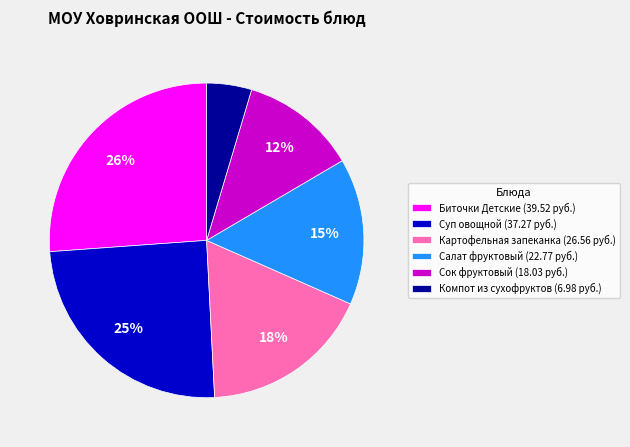

True or false: Биточки Детские (39.52 руб.) accounts for 26% of the total.

True